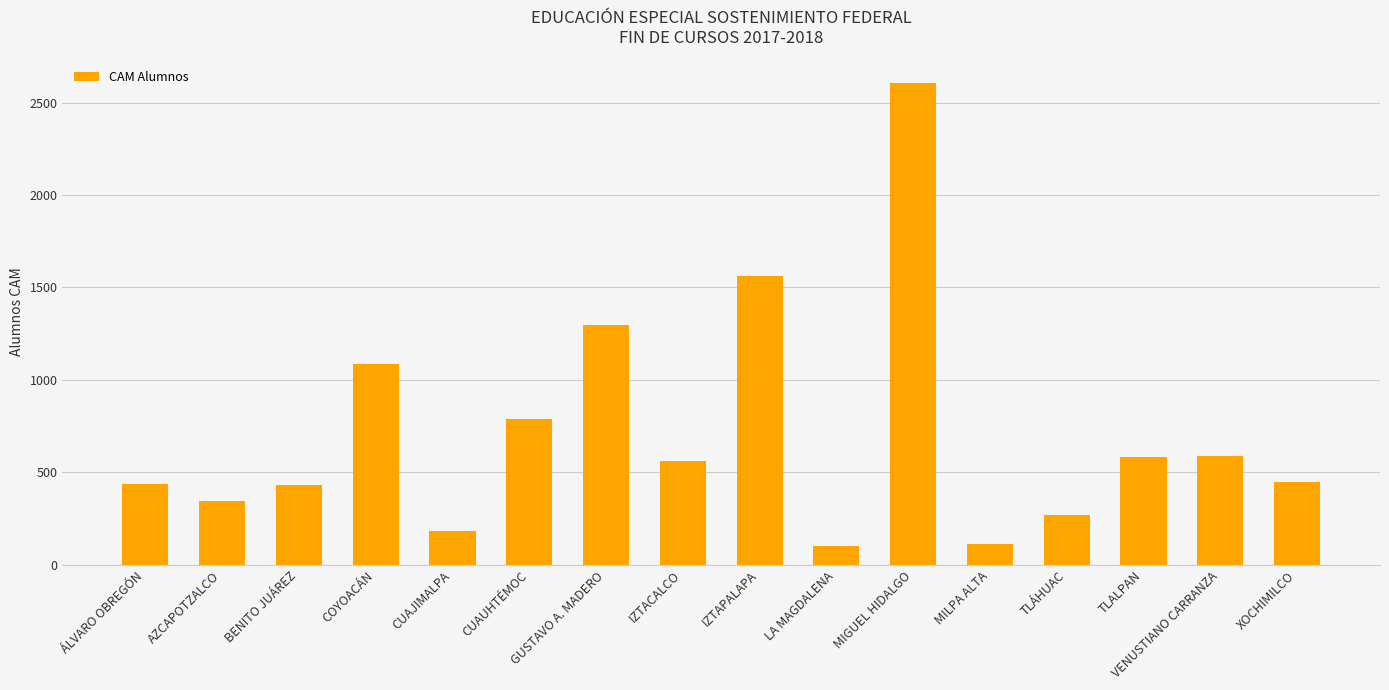

What is the difference between the values at VENUSTIANO CARRANZA and CUAJIMALPA?

404